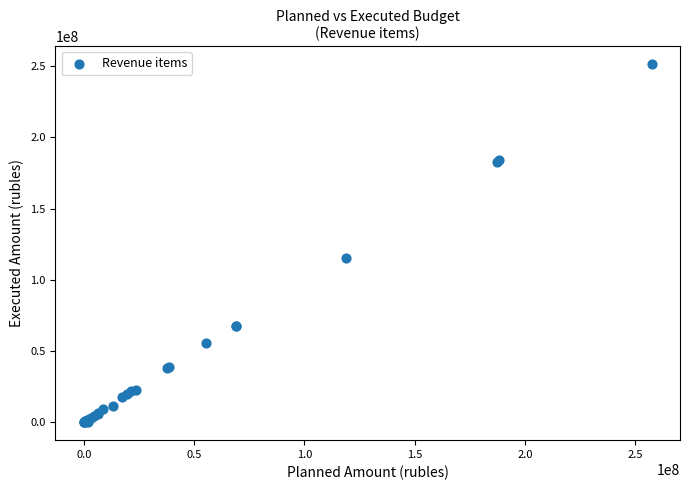

What Y value in the scatter plot is closest to 125770866?

115291253.4